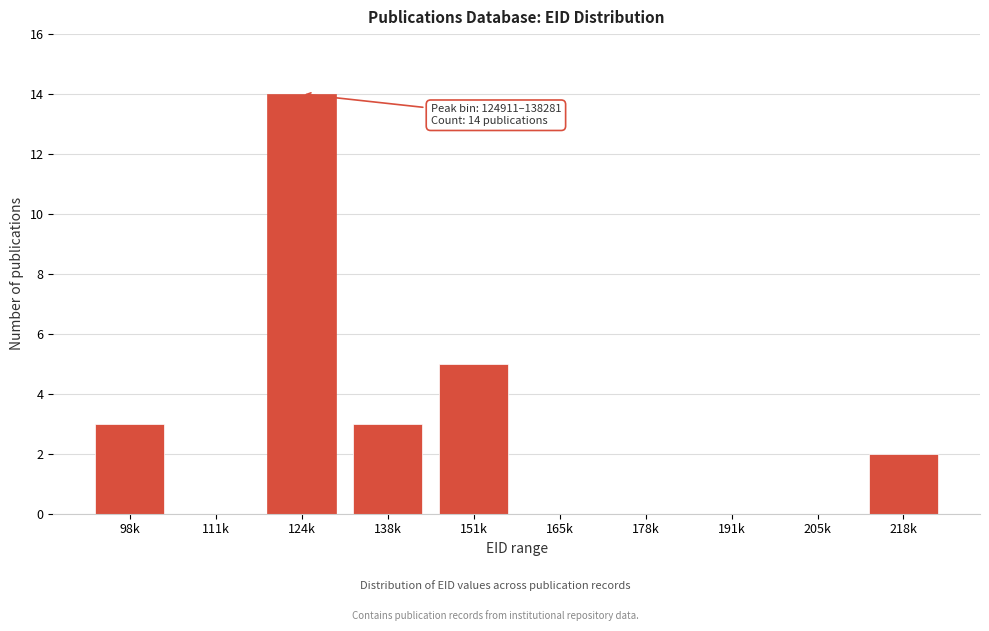

Reading left to right, transcribe all the data shown in this chart.

98k=3	111k=0	124k=14	138k=3	151k=5	165k=0	178k=0	191k=0	205k=0	218k=2